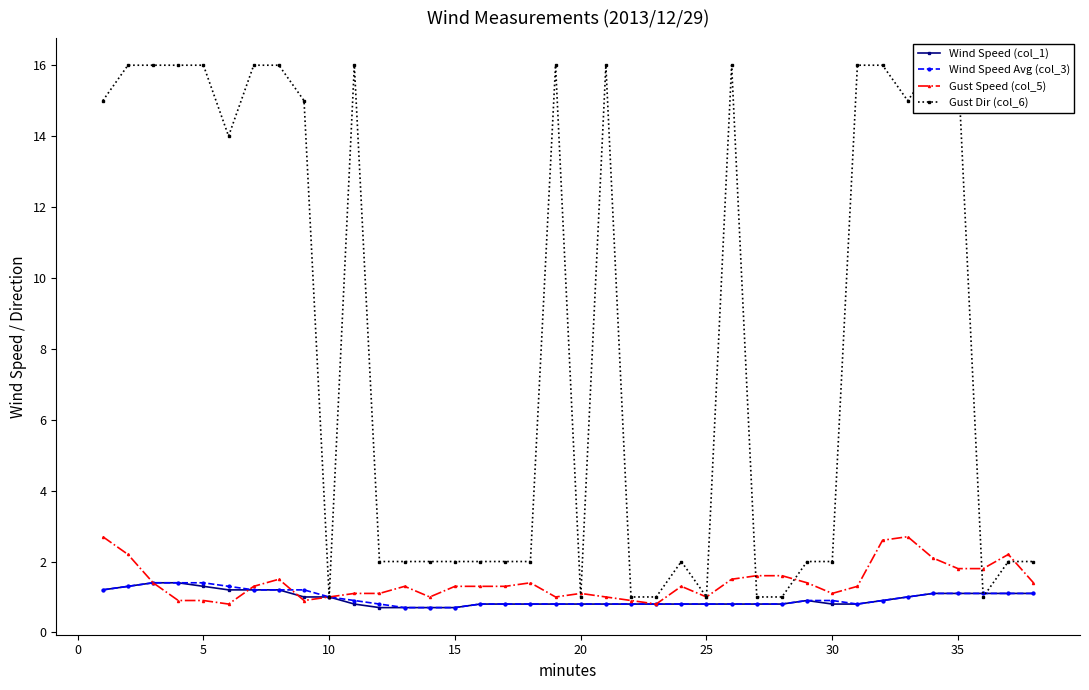

What is the difference between the second highest and second lowest values in the Gust Dir (col_6) series?

15.0